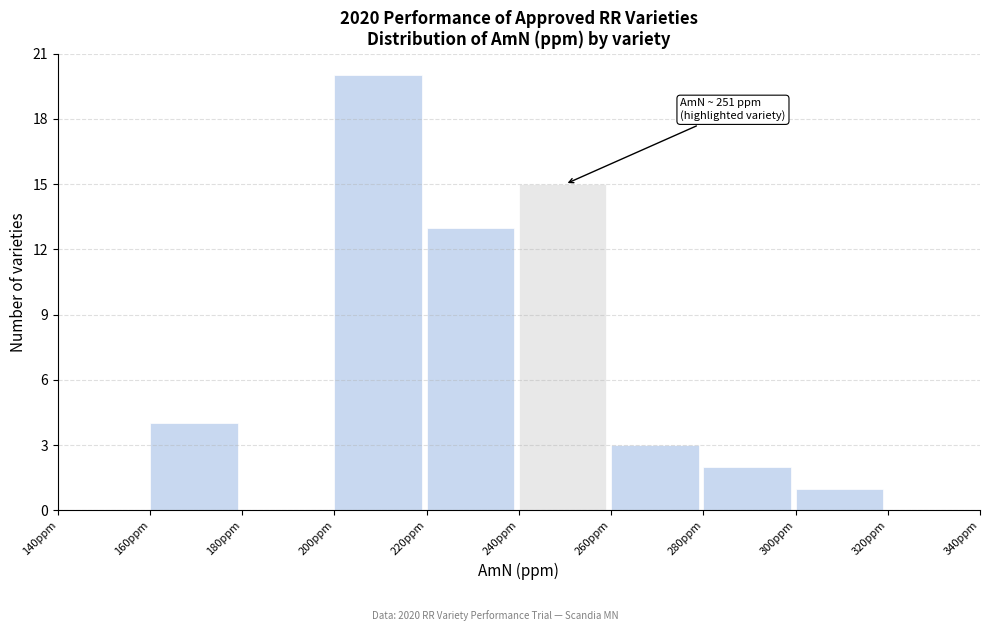

Which range on the x-axis has the tallest bar?

200 to 220